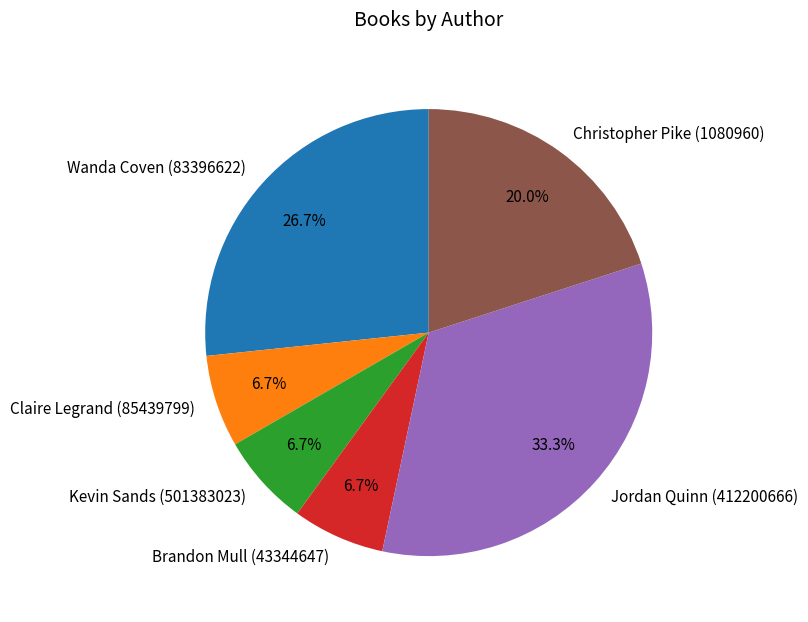

Between Jordan Quinn (412200666) and Claire Legrand (85439799), which is larger?

Jordan Quinn (412200666)